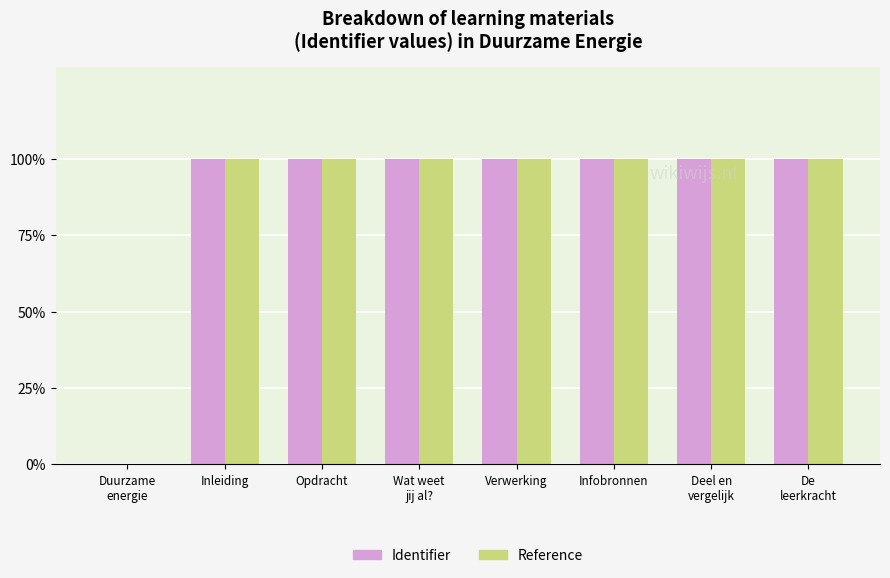

What is the maximum value shown in the chart?

100.0